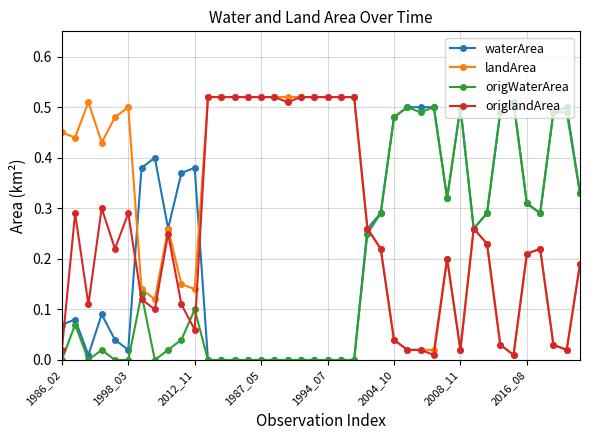

Count the number of categories in the chart.

40